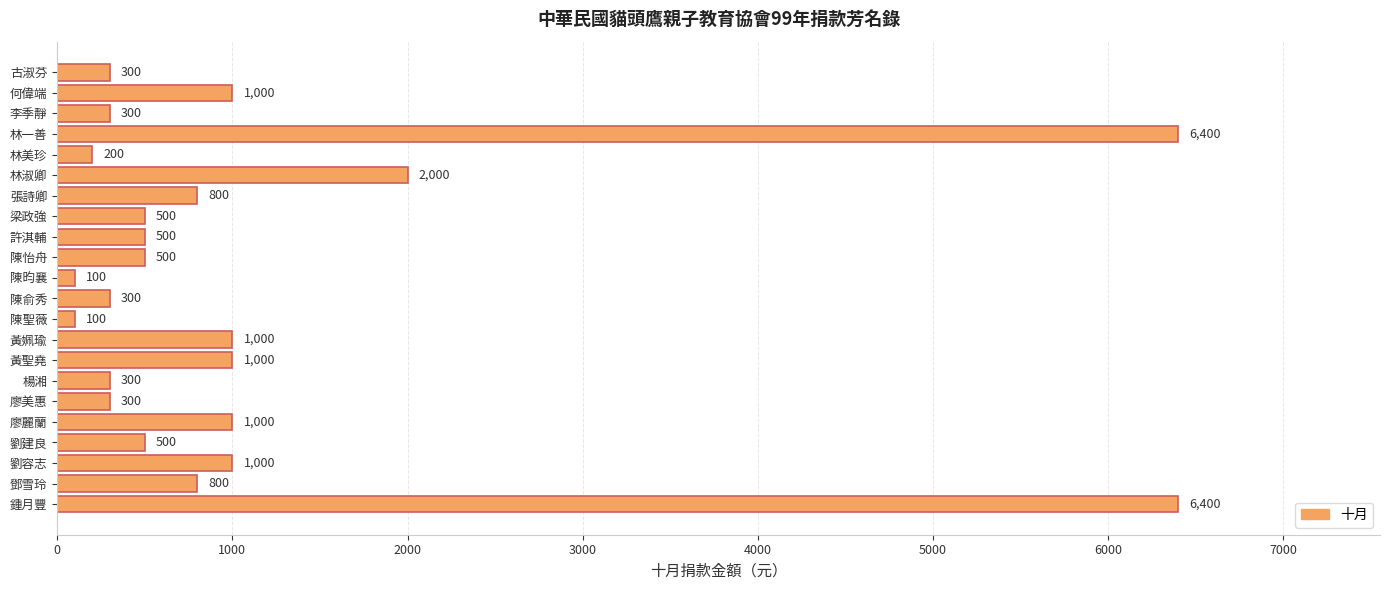

What is the minimum value shown in the chart?

100